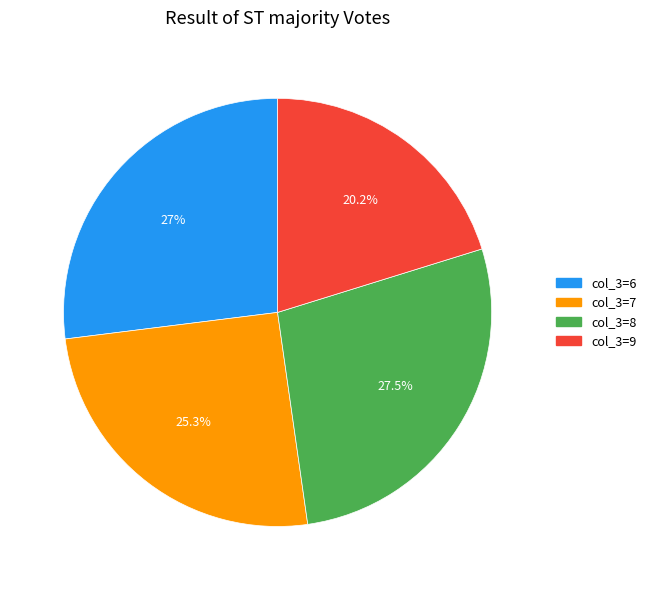

Is there a majority slice in this chart?

No